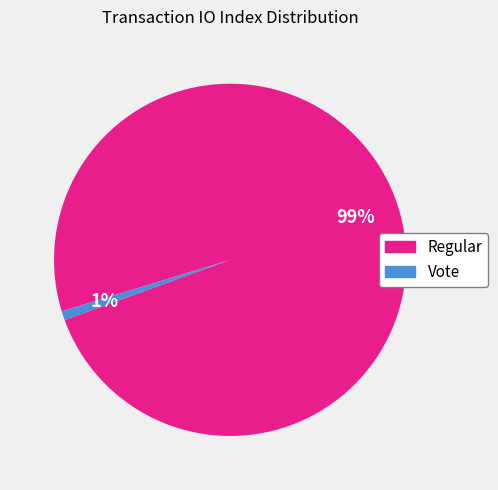

To the nearest percent, what percentage of the pie is Vote?

1%